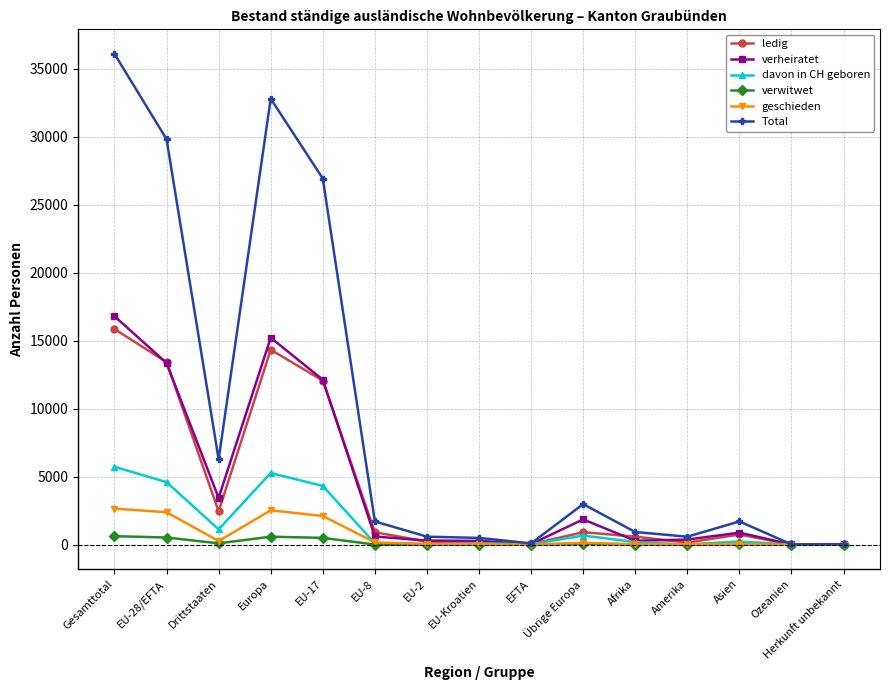

What position from the left is EU-2?

7